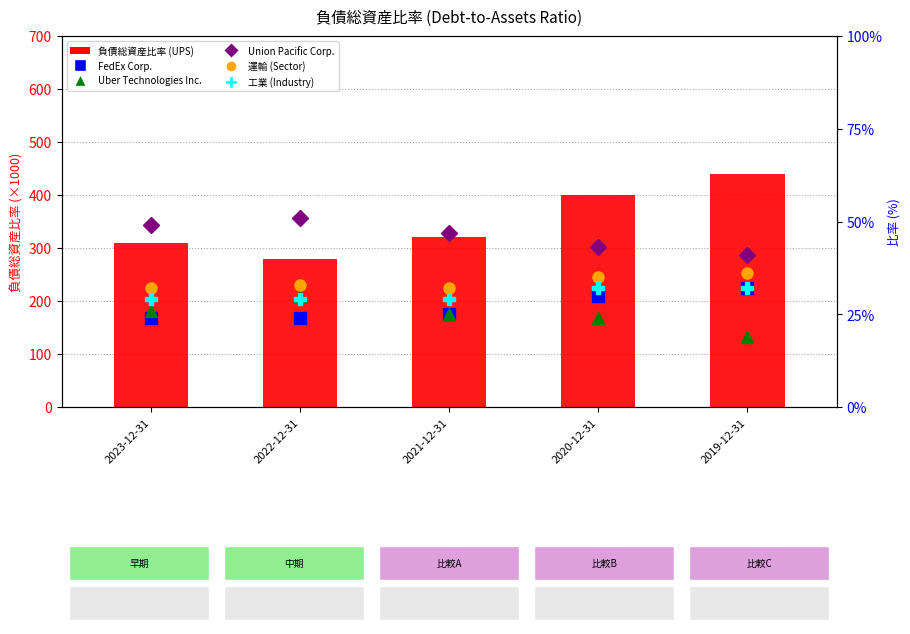

What are all the series names shown in the legend?

UPS, FedEx Corp., Uber Technologies Inc., Union Pacific Corp., 運輸 (Sector), 工業 (Industry)